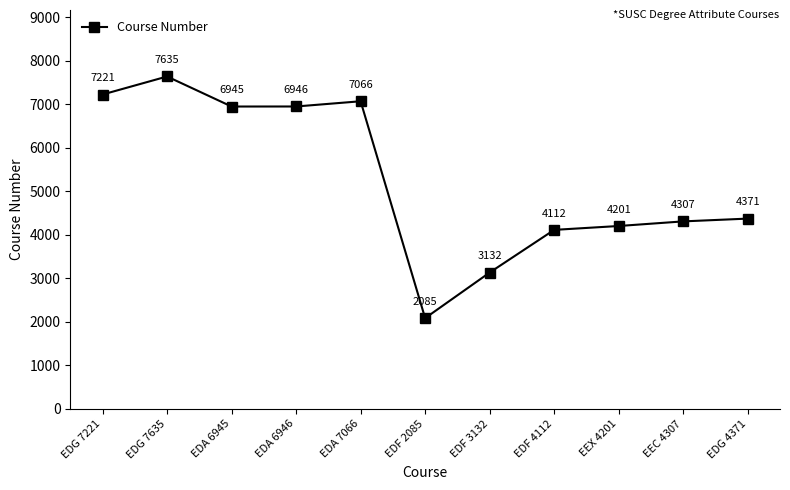

What is the change in value from EDG 7635 to EDF 2085?

-5550